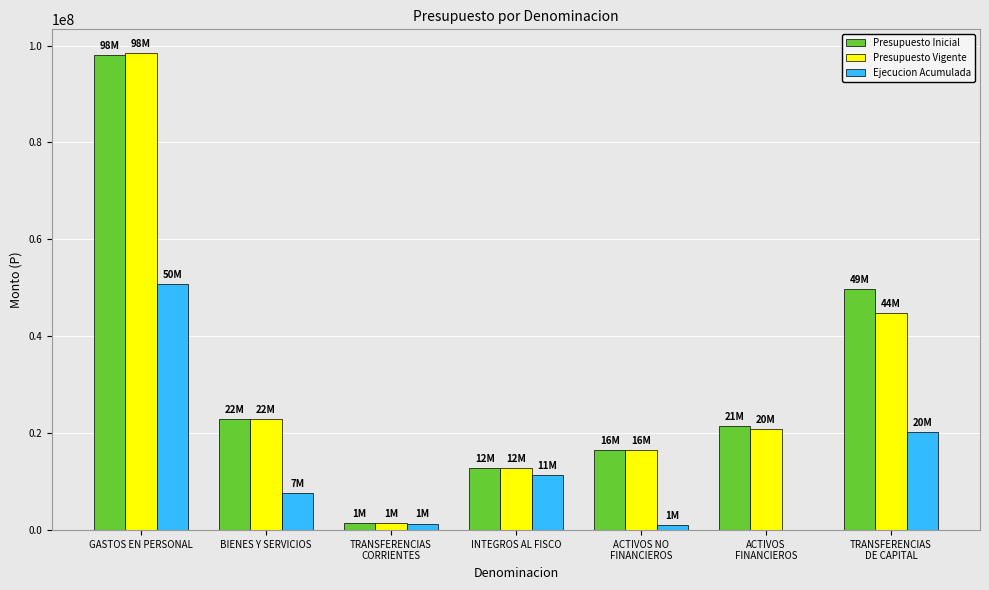

Which category has the highest value in the Presupuesto Vigente series?

GASTOS EN PERSONAL